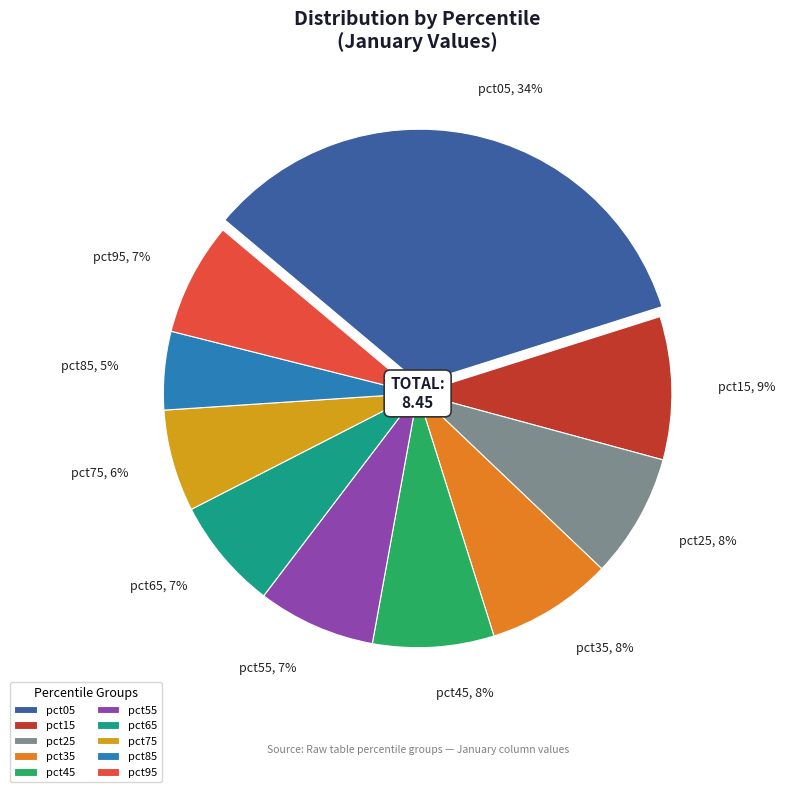

To the nearest percent, what is the average slice percentage?

10%